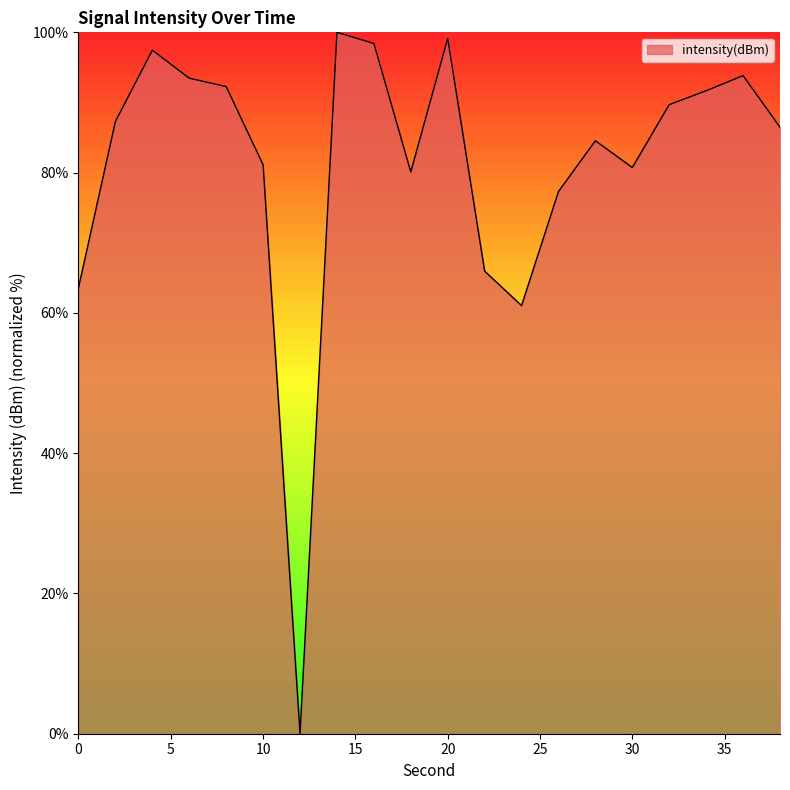

What is the maximum value shown in the chart?

100.0